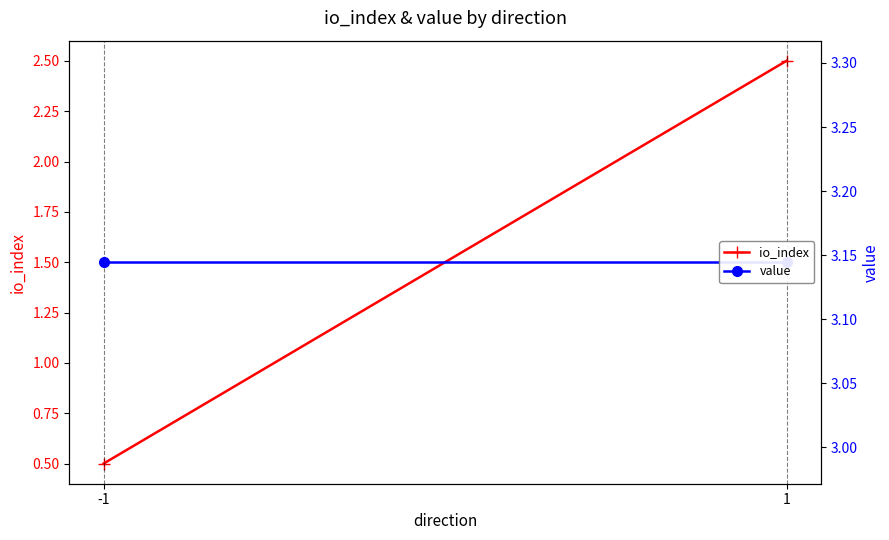

What is the smallest value displayed?

0.5